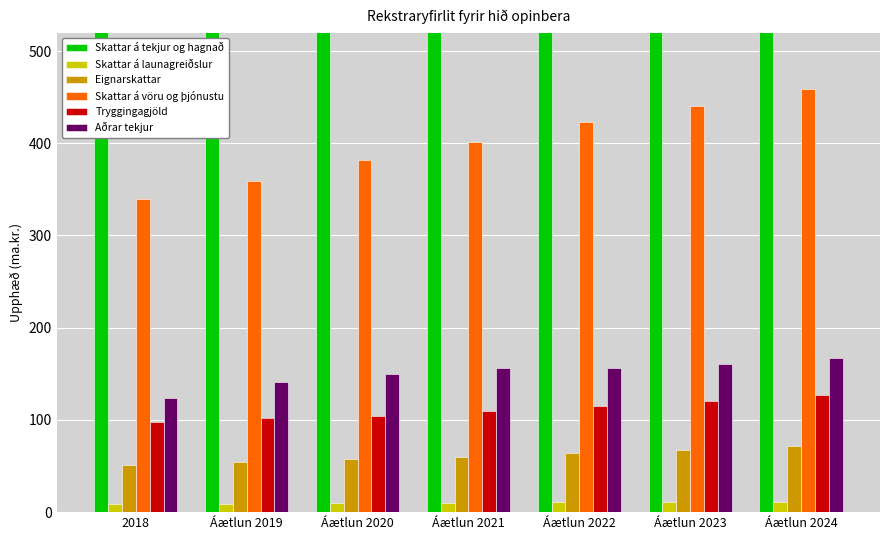

The Skattar á vöru og þjónustu series shows 339.9 at 2018. True or false?

True